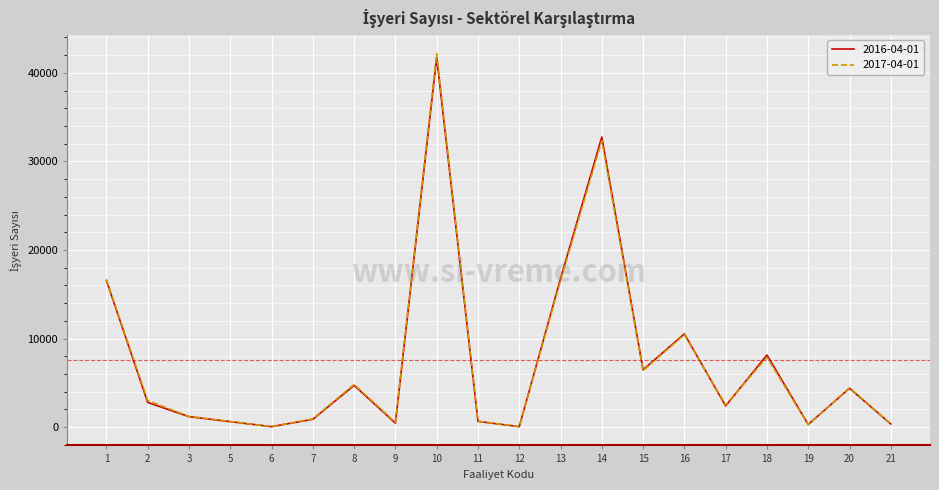

What is the maximum value shown in the chart?

42175